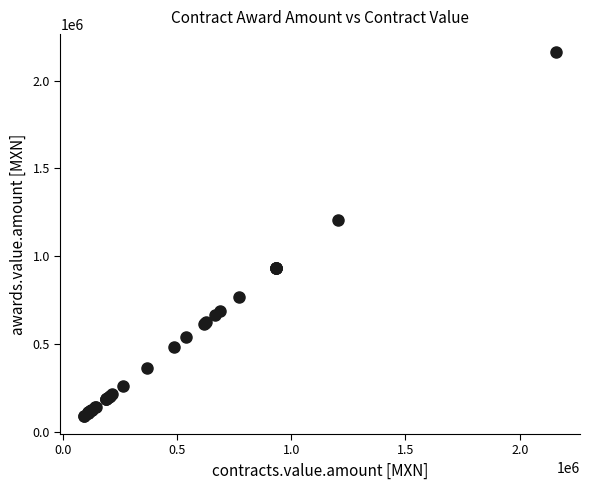

What Y value in the scatter plot is closest to 1126390?

1206033.0